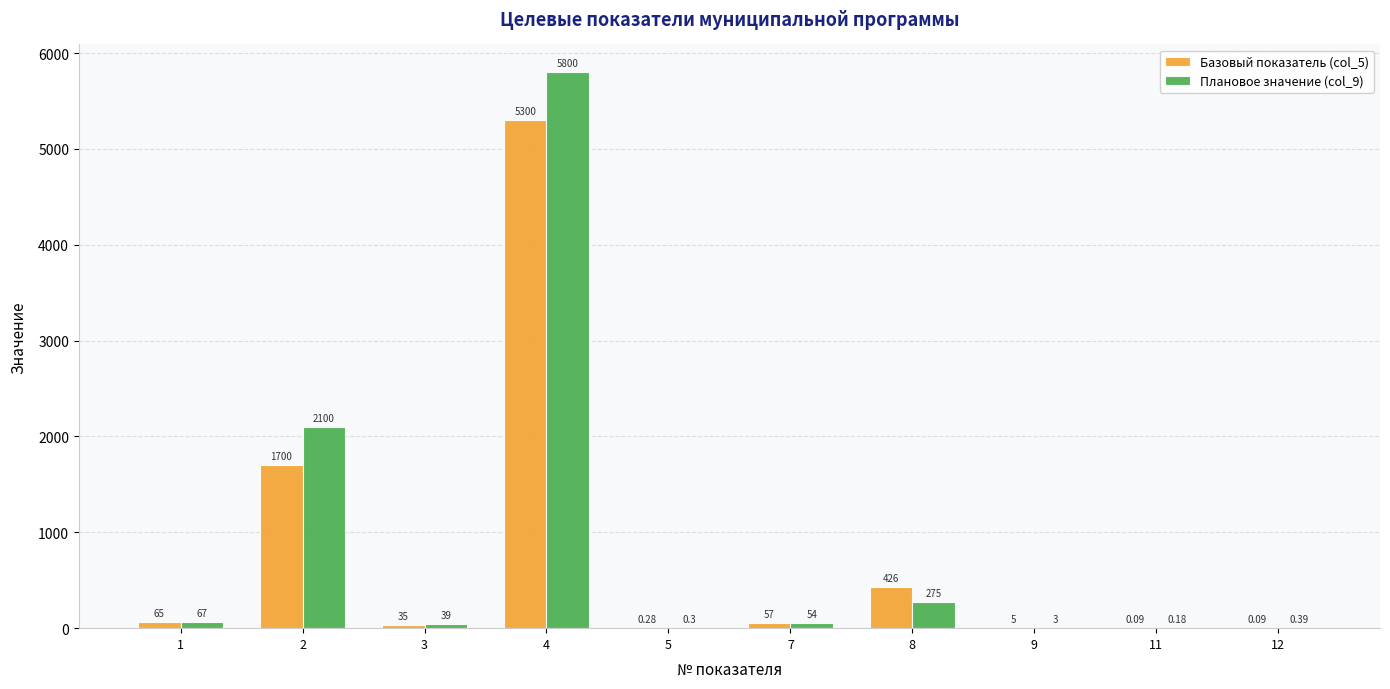

At which category is the sum across all series the highest?

4